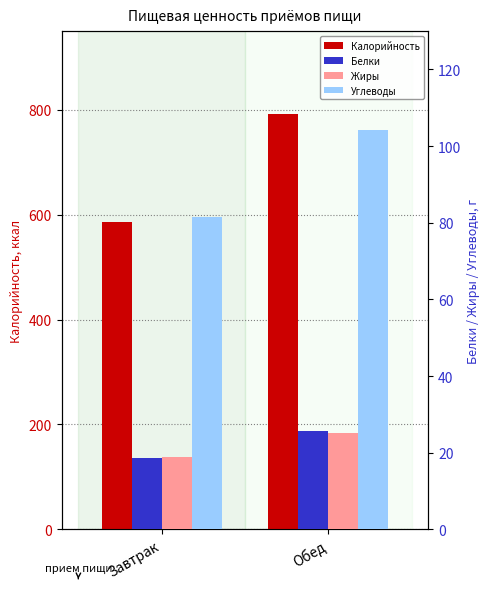

What is the label of the 1st bar from the right?

Обед